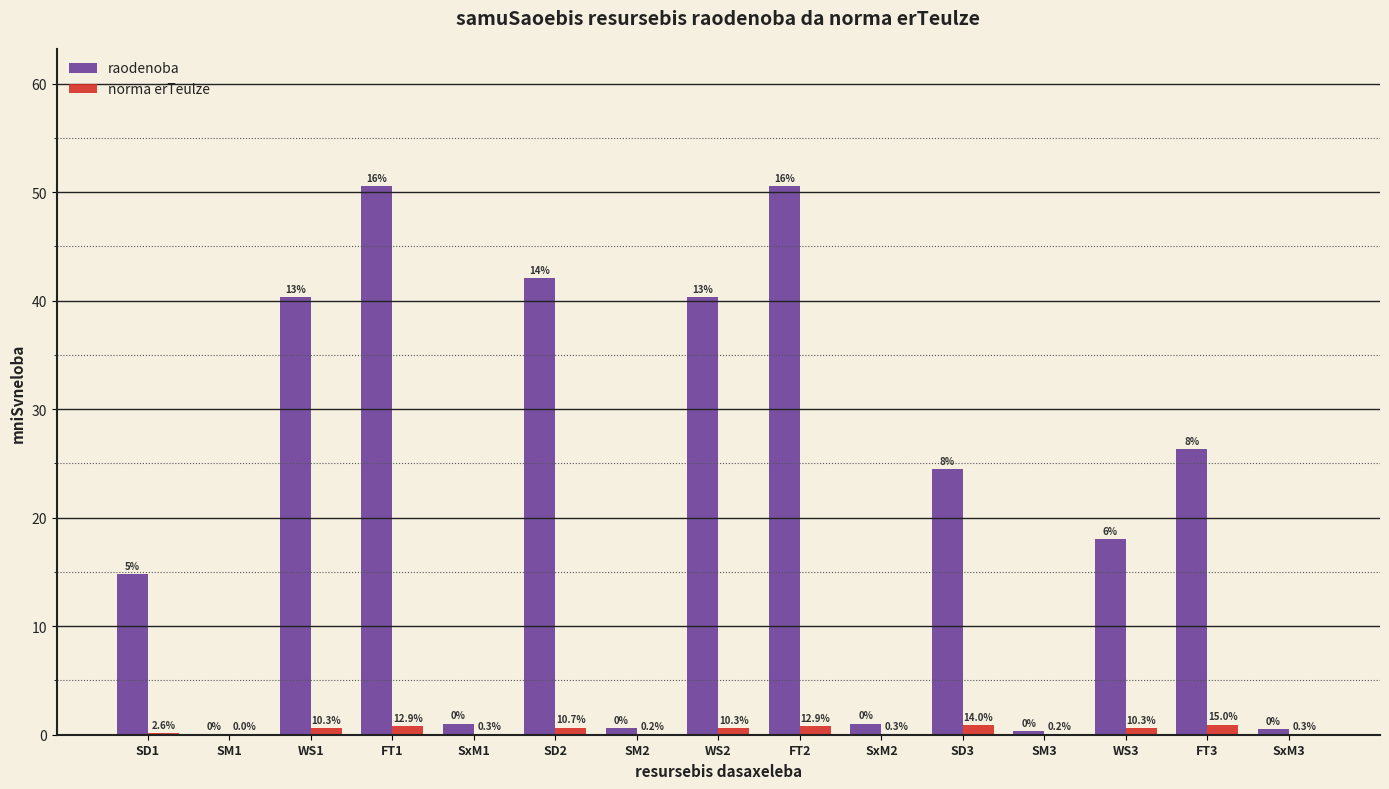

The raodenoba series shows 0.5 at SxM3. True or false?

True